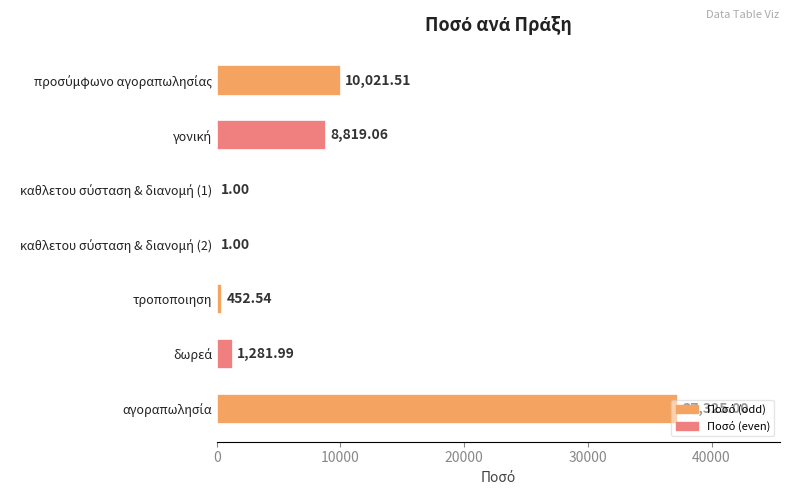

How many categories are shown in the chart?

7